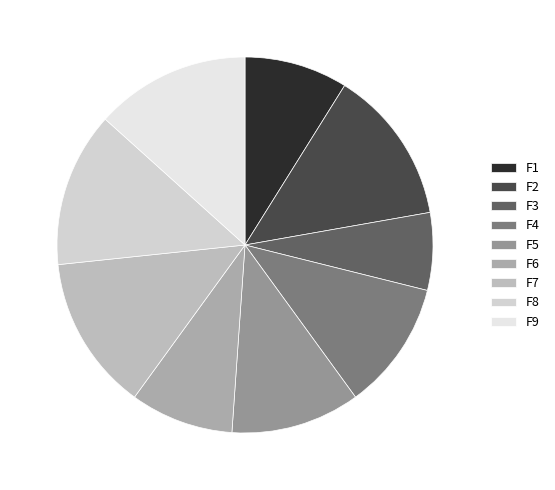

How many slices are in this pie chart?

9